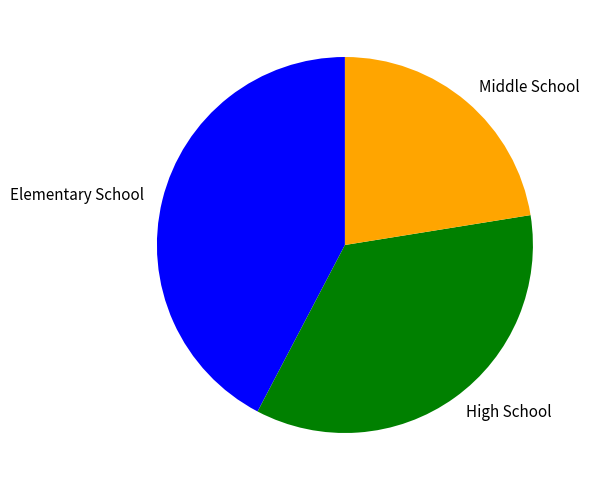

True or false: Middle School accounts for 36% of the total.

False